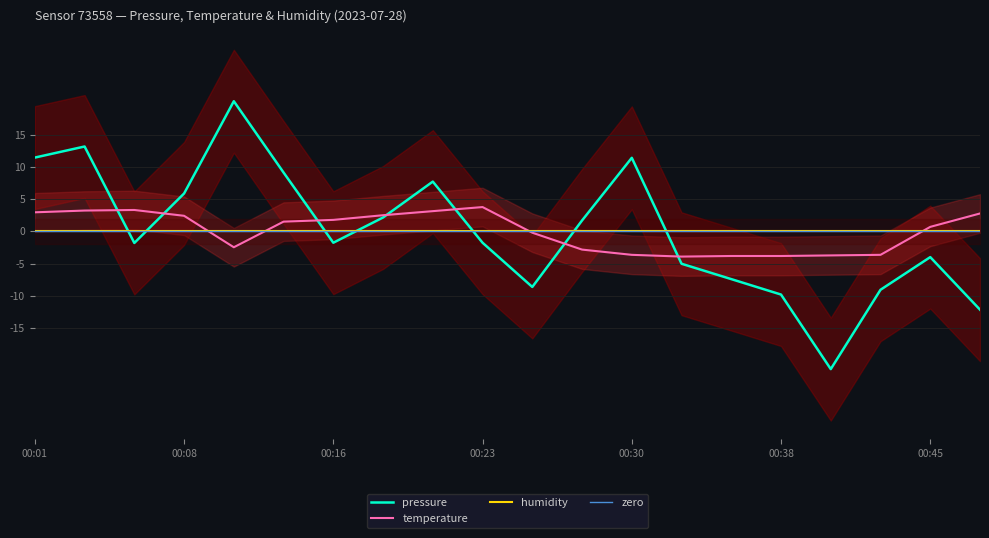

At which category does pressure reach its first local valley?

00:06